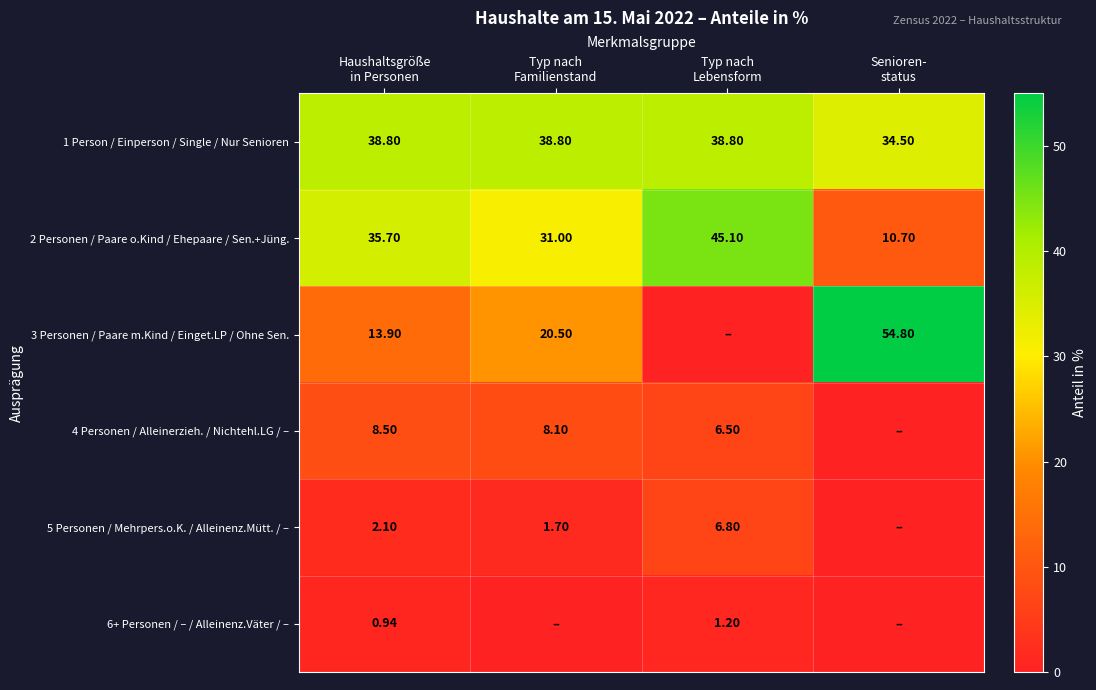

Between Typ nach
Familienstand and Typ nach
Lebensform, which is larger?

Typ nach
Familienstand